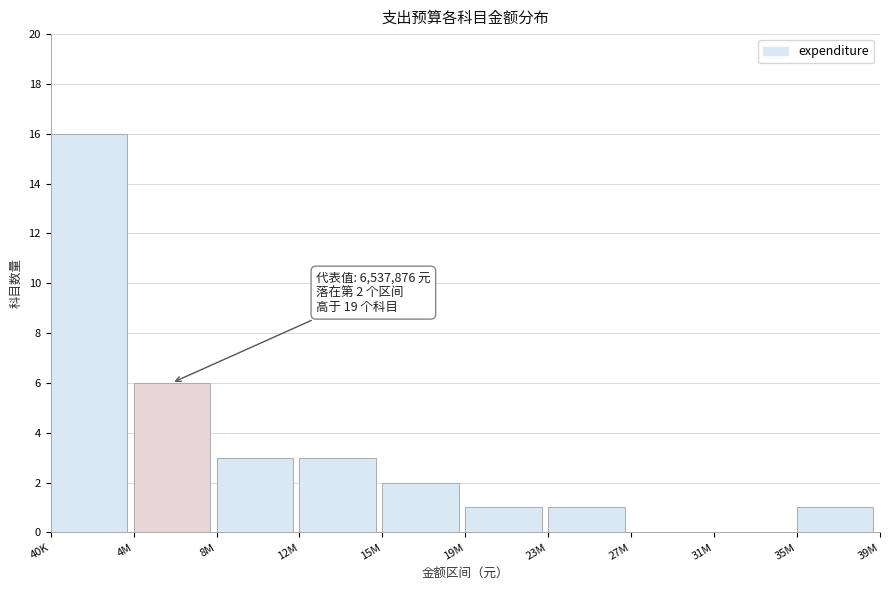

Reading left to right, transcribe all the data shown in this chart.

40K=16	4M=6	8M=3	12M=3	15M=2	19M=1	23M=1	27M=0	31M=0	35M=1